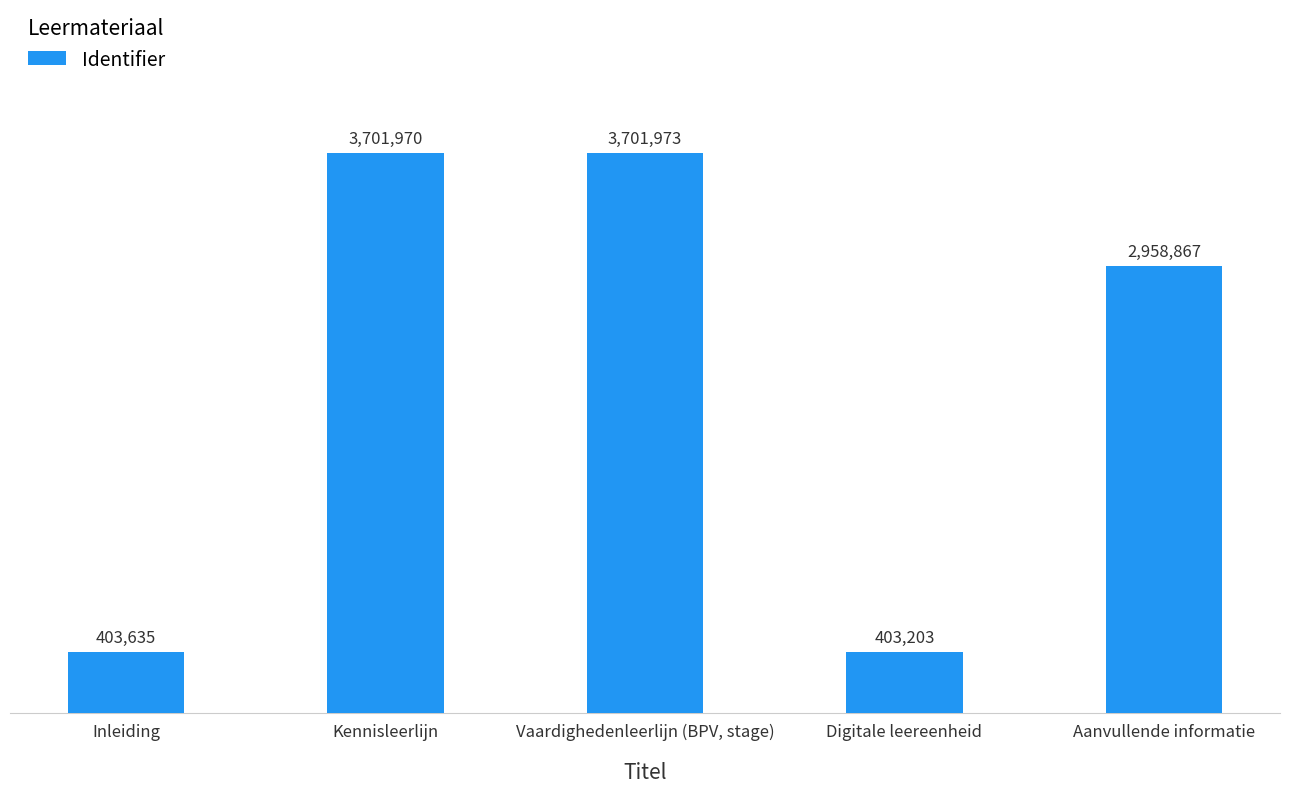

Between Vaardighedenleerlijn (BPV, stage) and Kennisleerlijn, which is larger?

Vaardighedenleerlijn (BPV, stage)